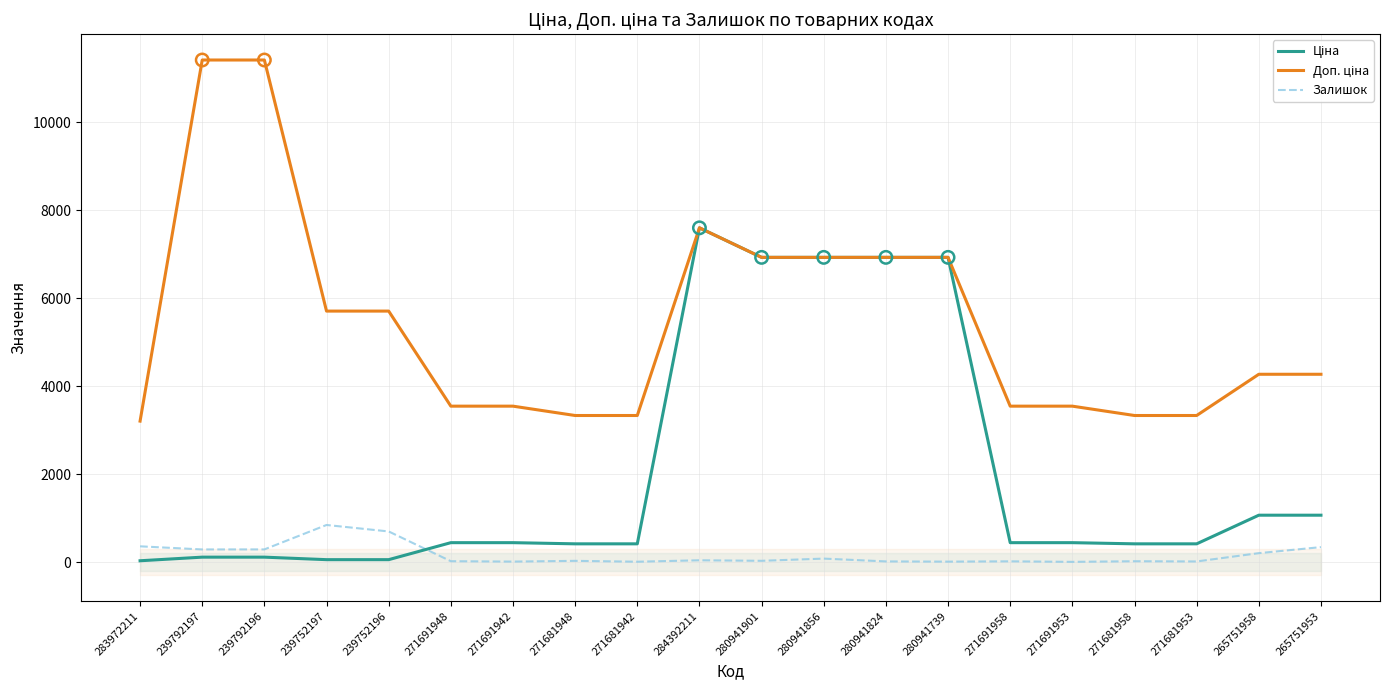

Which series has the widest spread of Y values?

Доп. ціна